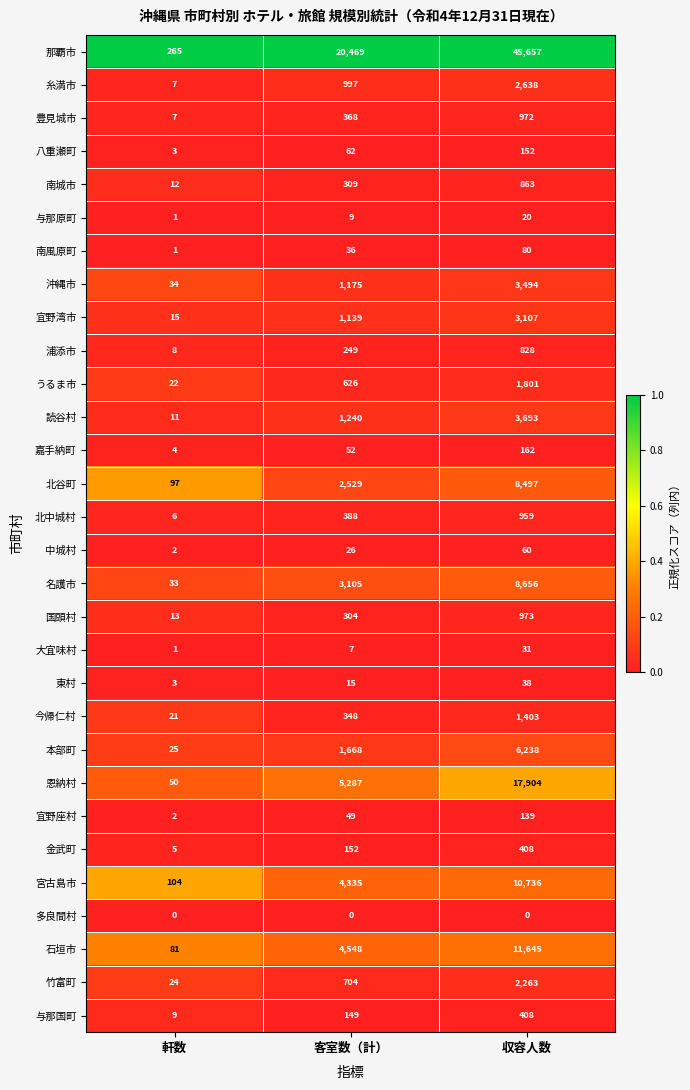

Which series changed the most between 軒数 and 収容人数?

那覇市